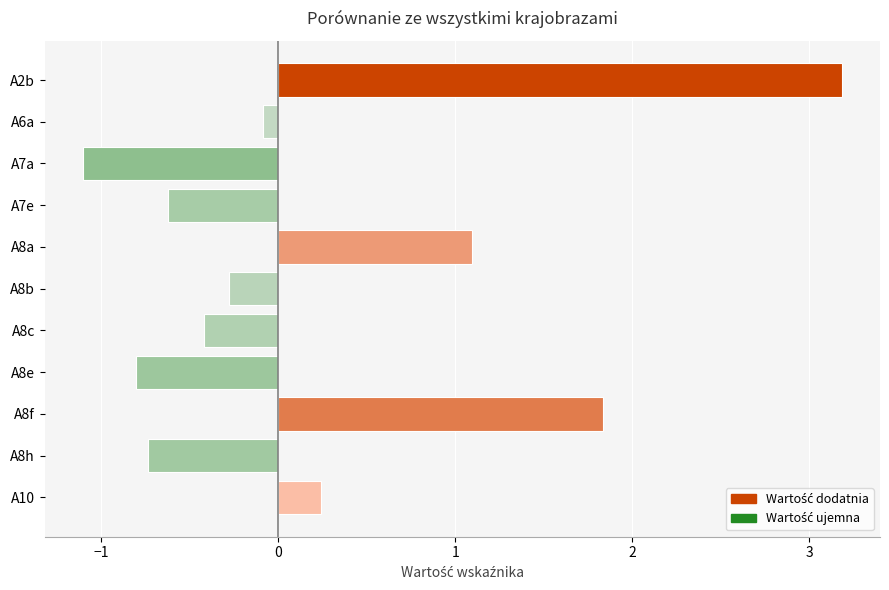

Reading top to bottom, extract all data points from this chart.

A2b=3.2	A6a=-0.1	A7a=-1.1	A7e=-0.6	A8a=1.1	A8b=-0.3	A8c=-0.4	A8e=-0.8	A8f=1.8	A8h=-0.7	A10=0.2